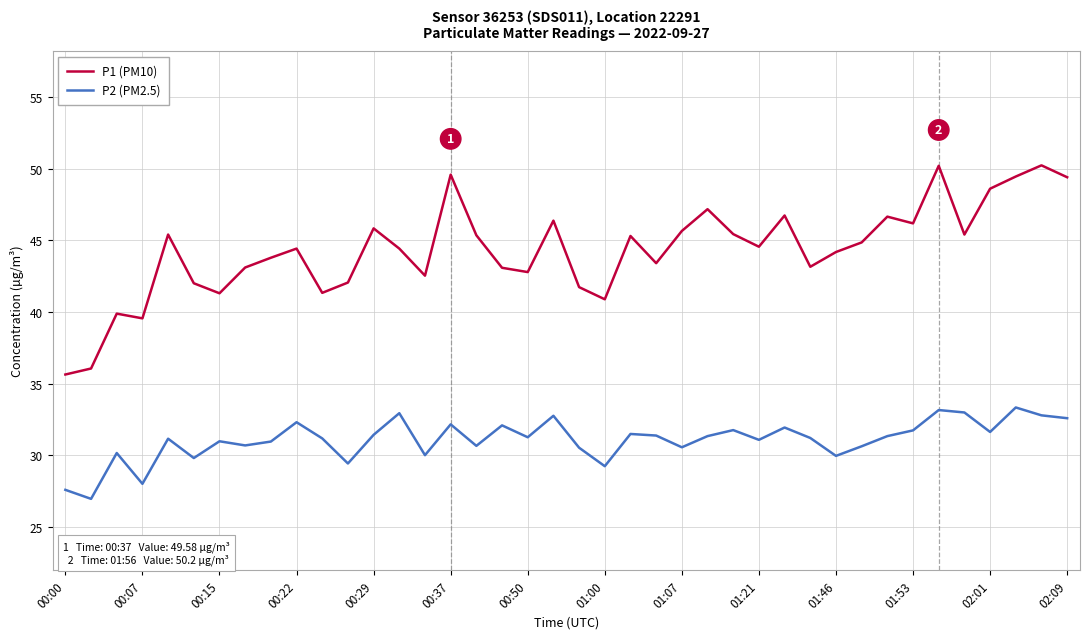

Rank the series by their average value, from lowest to highest.

P2 (PM2.5), P1 (PM10)